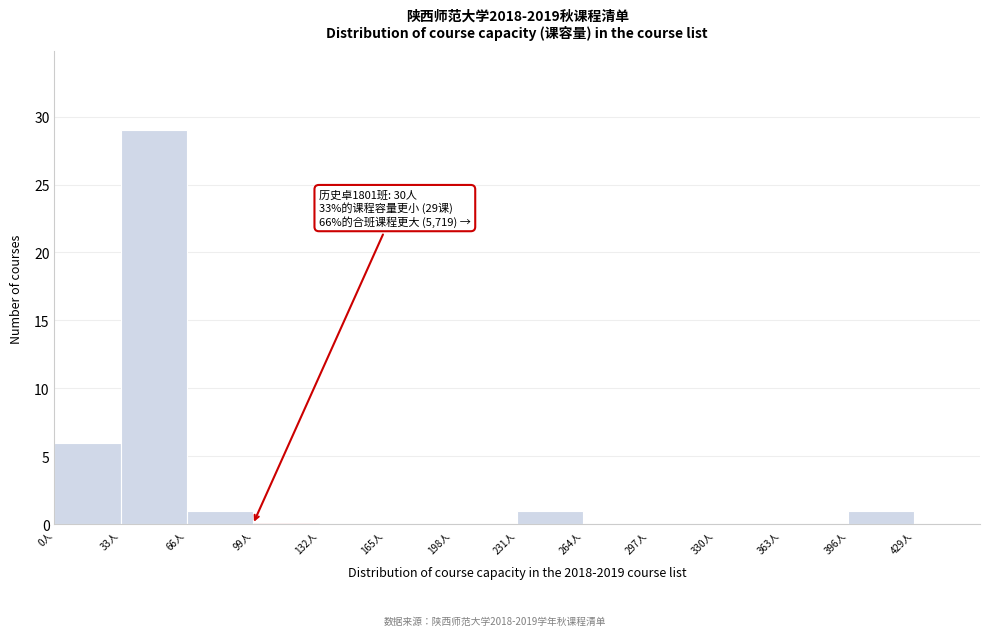

Over which range of the x-axis is the bar tallest?

33 to 66